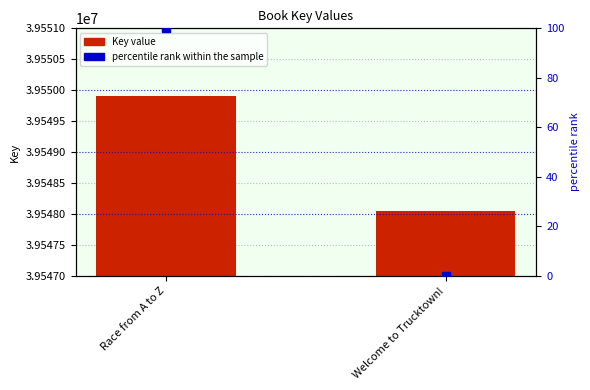

Which series has the widest spread of Y values?

Key value